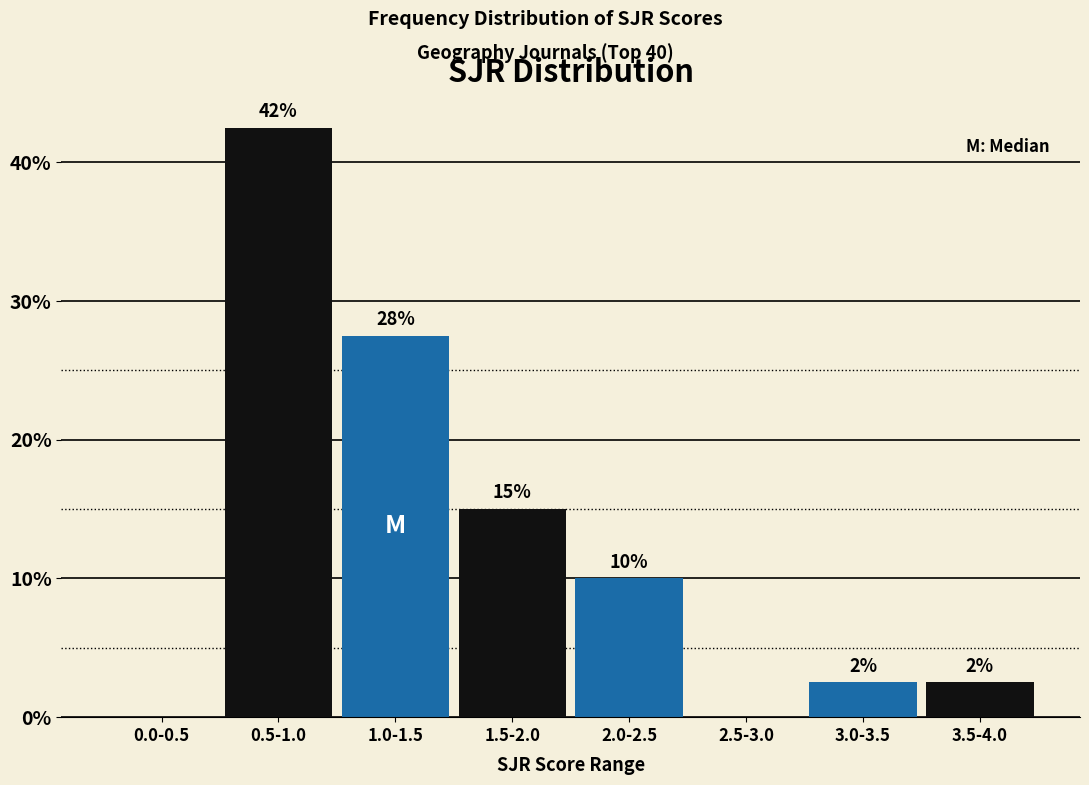

Are the bars horizontal?

No